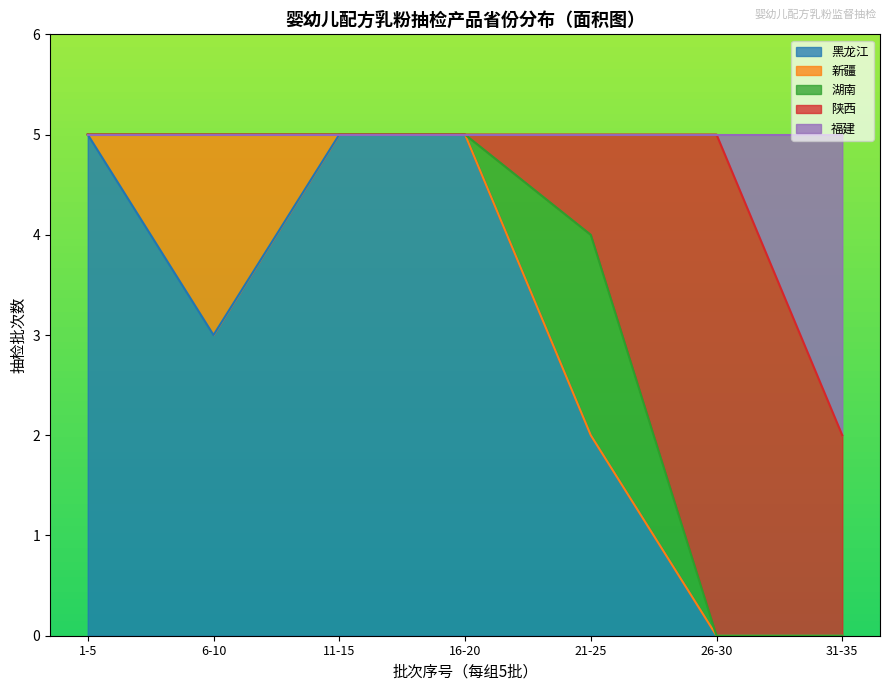

What is the total value across all series at 31-35?

5